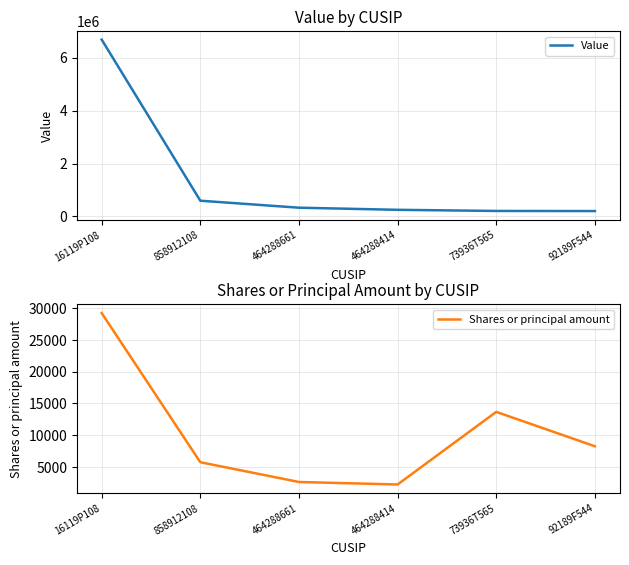

True or false: Shares or principal amount and Value intersect in this chart.

False